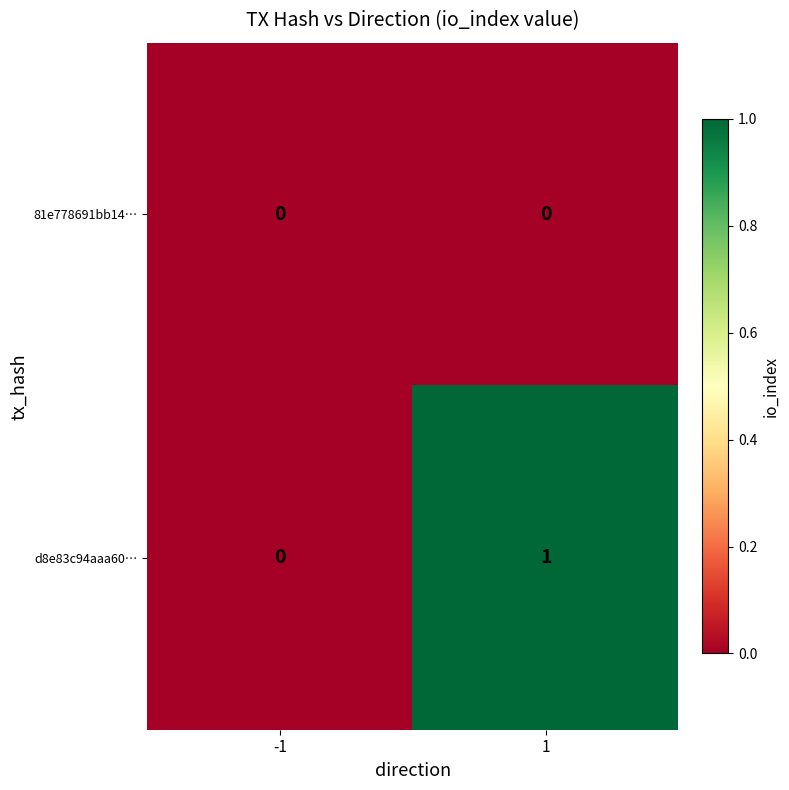

Rank the series by their maximum value, from lowest to highest.

81e778691bb14…, d8e83c94aaa60…